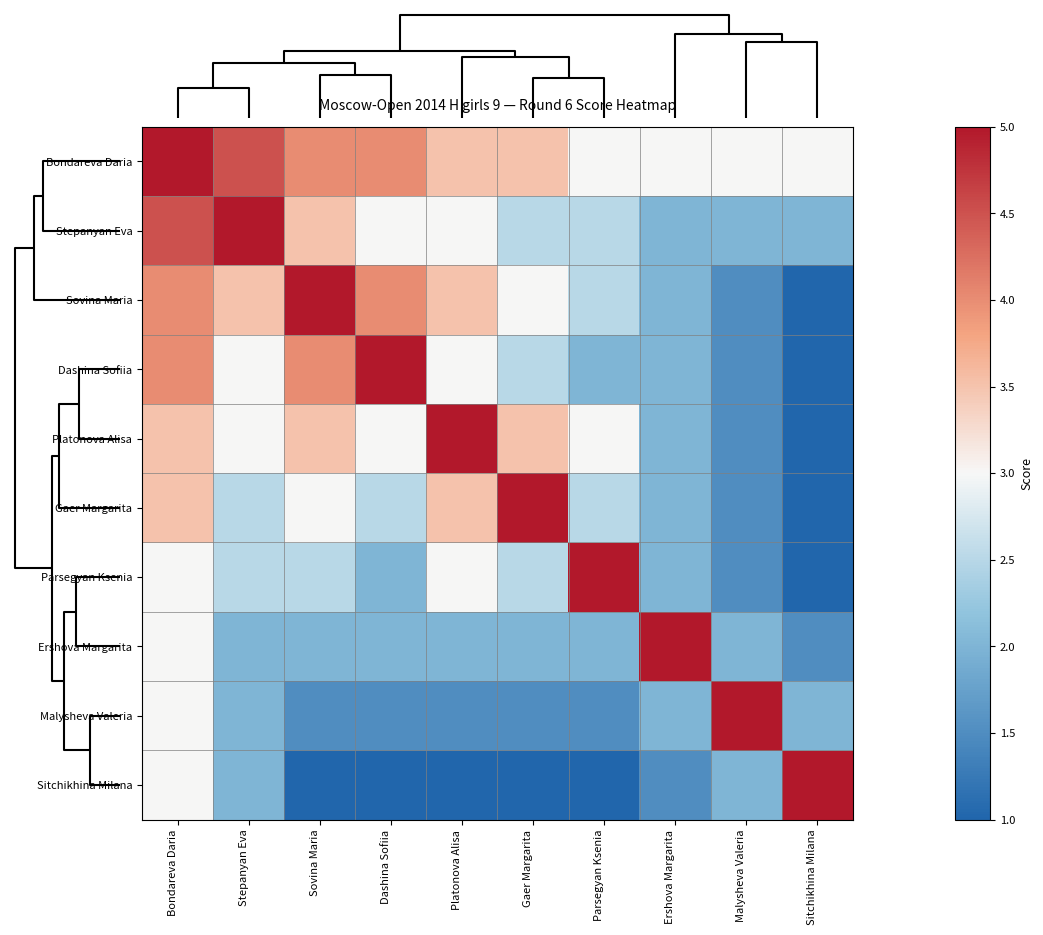

What is the maximum value shown in the chart?

5.0